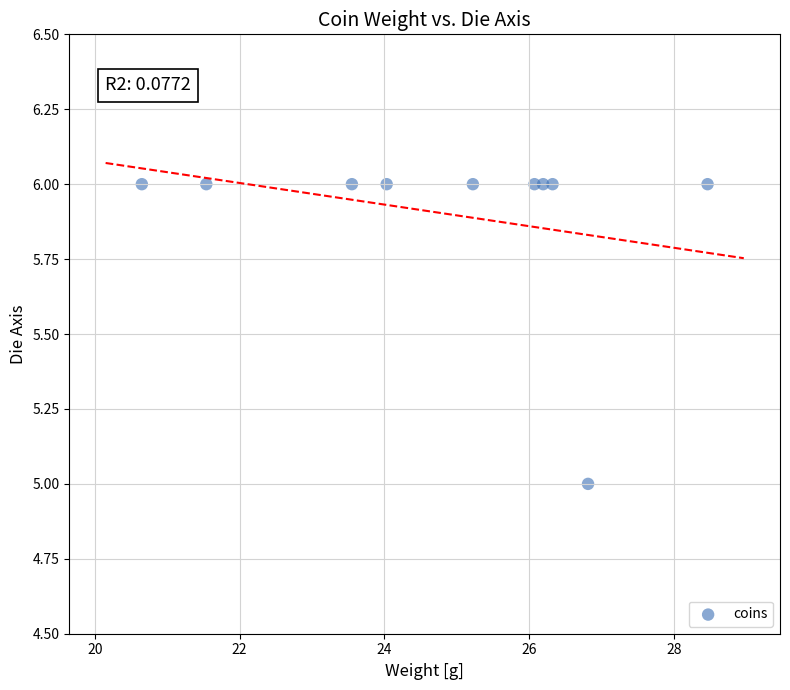

How many data points are displayed?

10